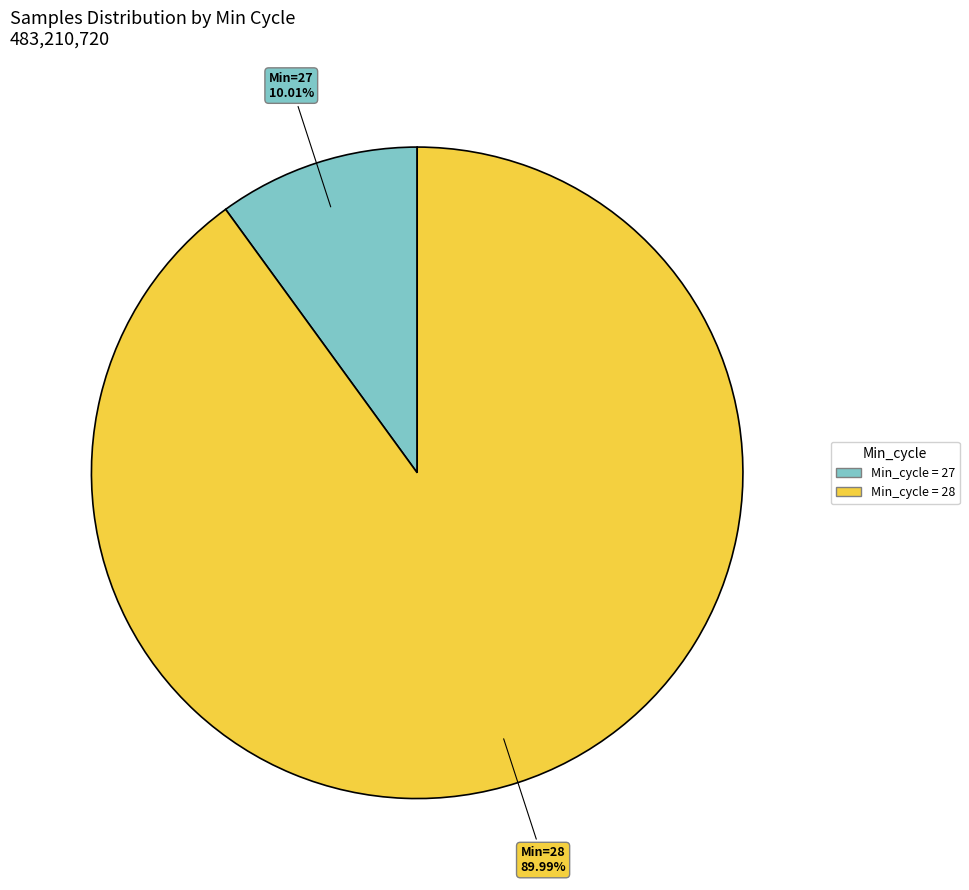

Does any single category account for the majority?

Yes